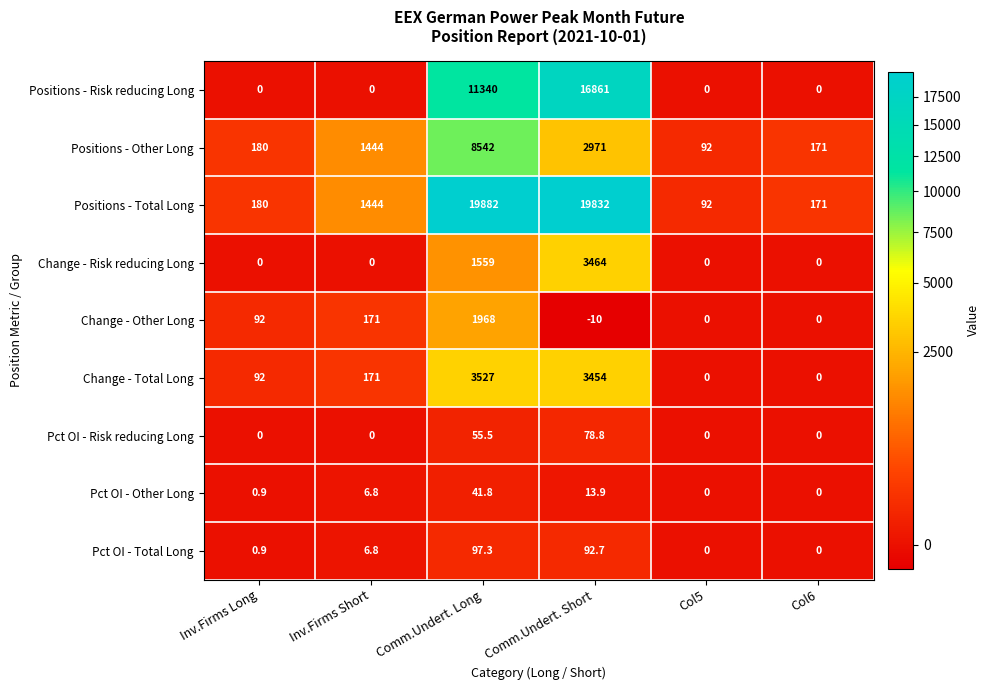

What is the total value across all series at Comm.Undert. Long?

47012.6